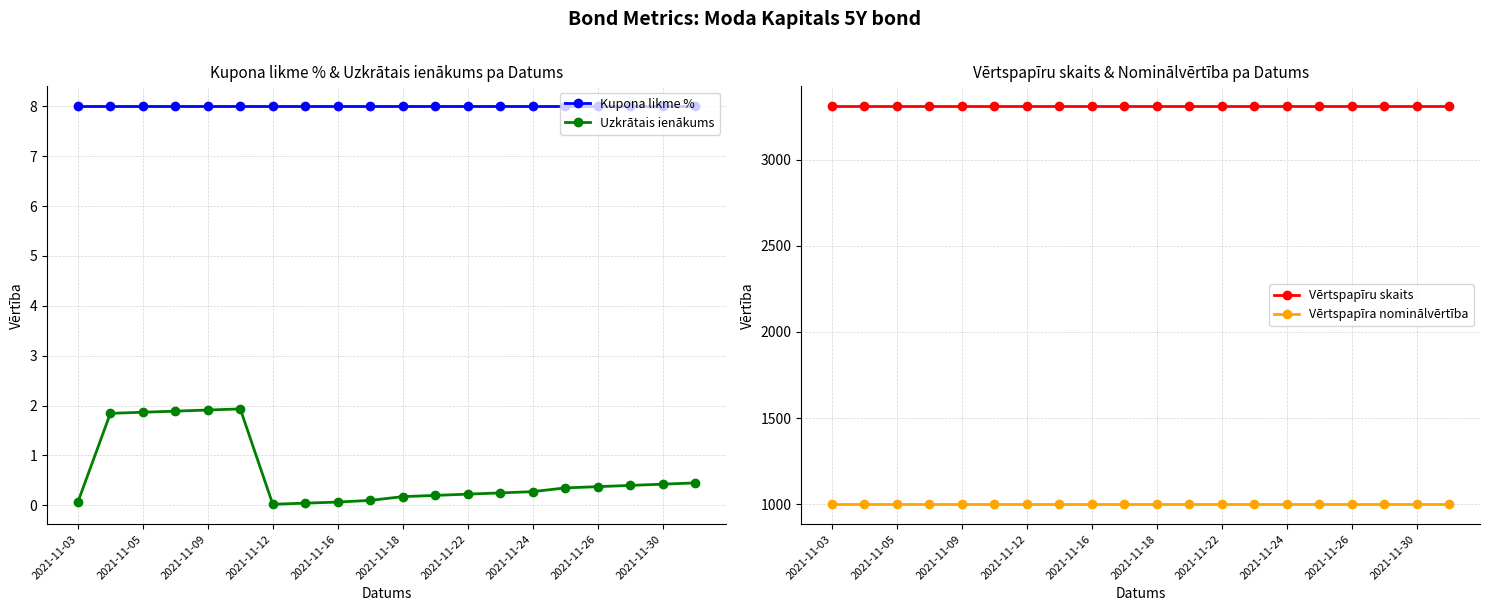

Which category has the highest value in the Vērtspapīra nominālvērtība series?

2021-11-03